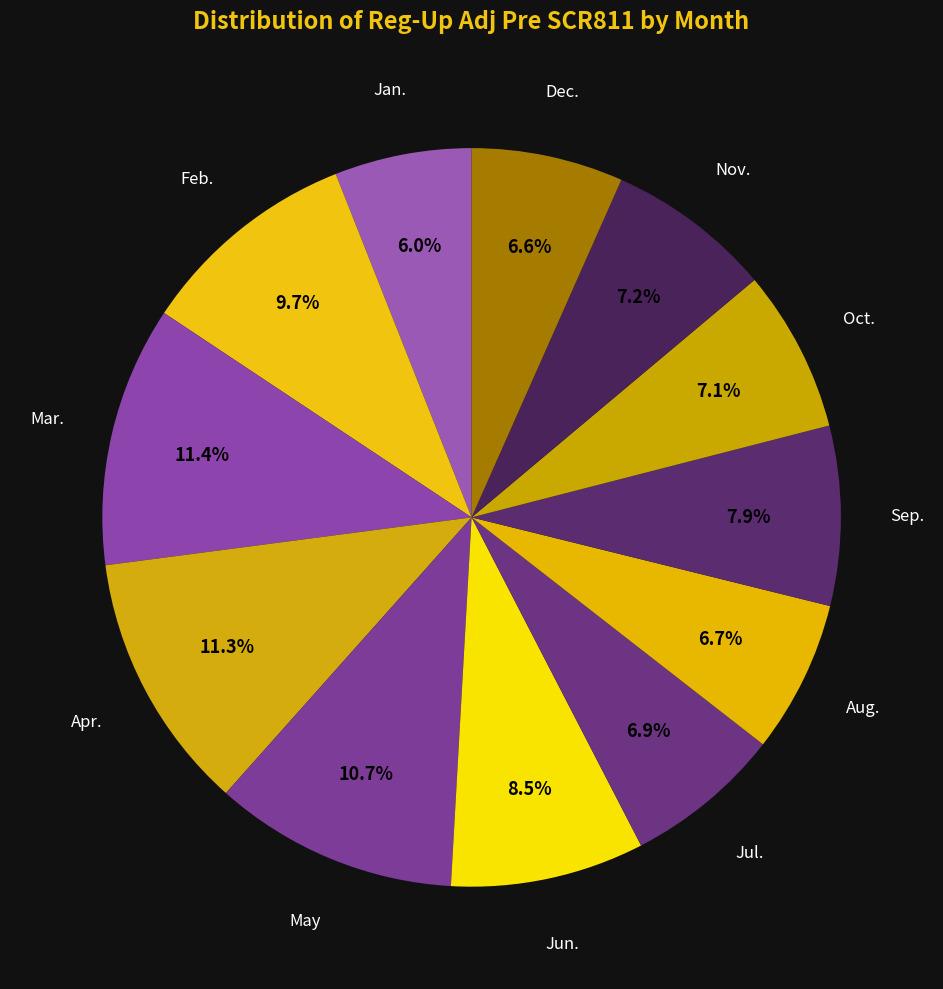

To the nearest percent, what is the combined percentage of Jan. and Nov.?

13%